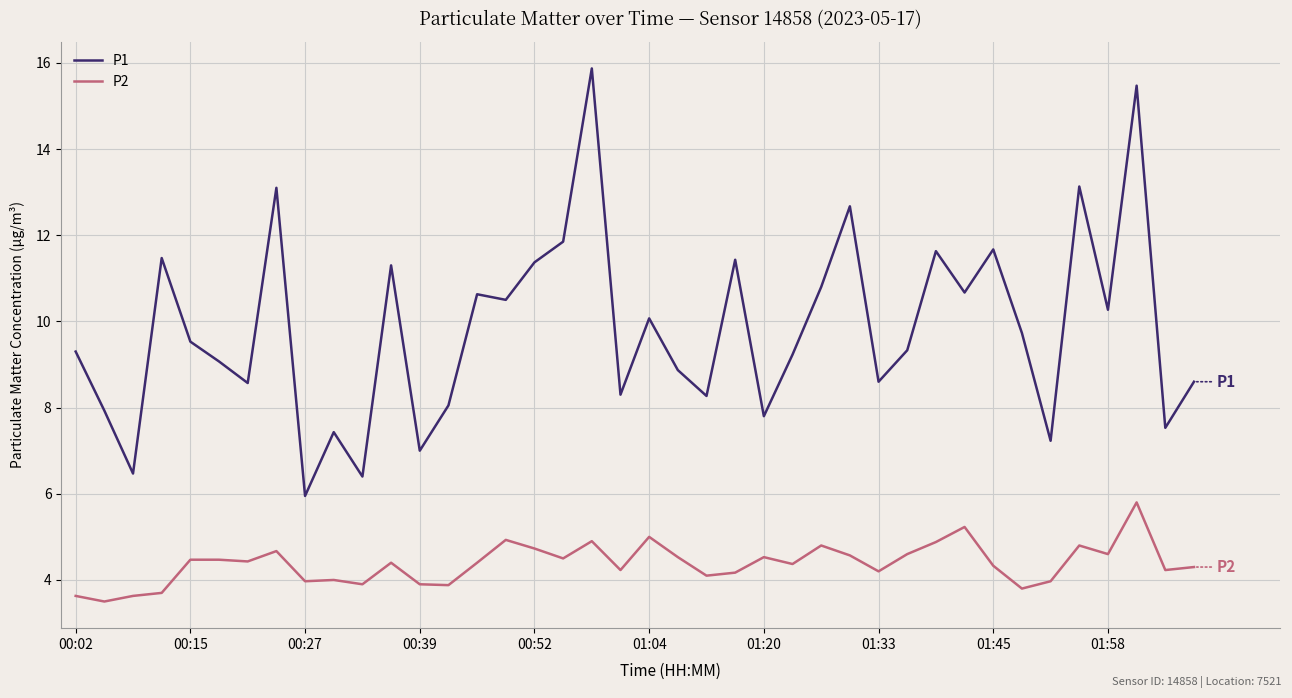

True or false: P1 and P2 cross at least once.

False